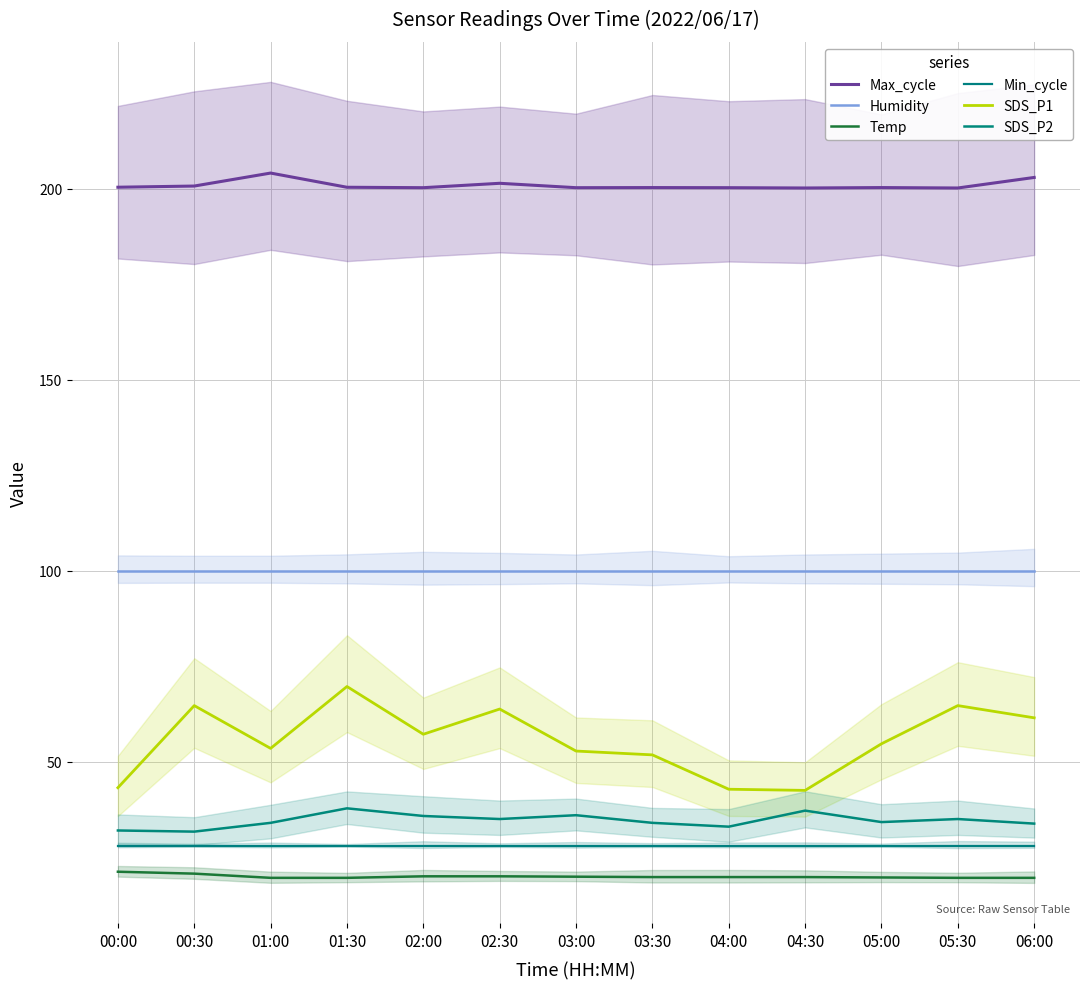

Reading left to right, extract all data points from this chart.

Max_cycle: 00:00=200.4	00:30=200.8	01:00=204.2	01:30=200.4	02:00=200.3	02:30=201.5	03:00=200.3	03:30=200.3	04:00=200.3	04:30=200.2	05:00=200.3	05:30=200.2	06:00=203.0
Humidity: 00:00=99.9	00:30=99.9	01:00=99.9	01:30=99.9	02:00=99.9	02:30=99.9	03:00=99.9	03:30=99.9	04:00=99.9	04:30=99.9	05:00=99.9	05:30=99.9	06:00=99.9
Temp: 00:00=21.2	00:30=20.7	01:00=19.6	01:30=19.6	02:00=20.0	02:30=20.0	03:00=19.9	03:30=19.8	04:00=19.8	04:30=19.8	05:00=19.7	05:30=19.6	06:00=19.6
Min_cycle: 00:00=28.0	00:30=28.0	01:00=28.0	01:30=28.0	02:00=28.0	02:30=28.0	03:00=28.0	03:30=28.0	04:00=28.0	04:30=28.0	05:00=28.0	05:30=28.0	06:00=28.0
SDS_P1: 00:00=43.2	00:30=64.7	01:00=53.5	01:30=69.7	02:00=57.2	02:30=63.8	03:00=52.8	03:30=51.8	04:00=42.8	04:30=42.5	05:00=54.7	05:30=64.7	06:00=61.5
SDS_P2: 00:00=32.0	00:30=31.7	01:00=34.0	01:30=37.8	02:00=35.8	02:30=35.0	03:00=36.0	03:30=34.0	04:00=33.0	04:30=37.2	05:00=34.2	05:30=35.0	06:00=33.8